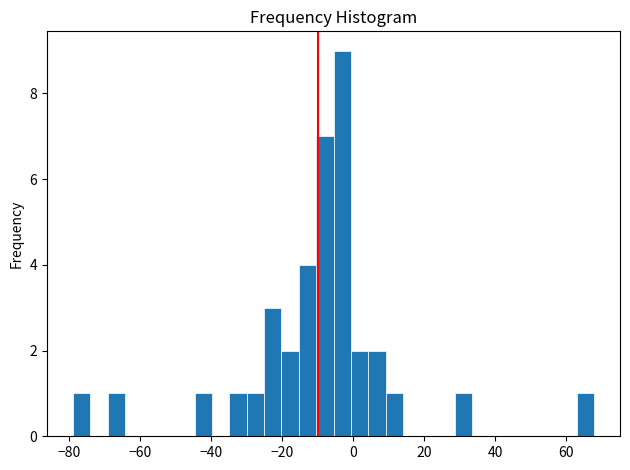

Read against the x-axis, roughly where is the centre of the tallest bar?

-4